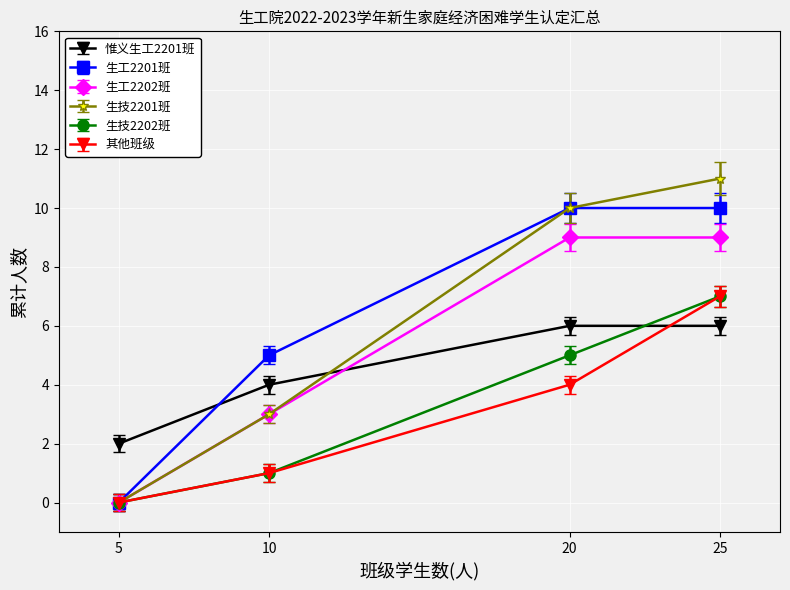

Which series changed the most between 5 and 25?

生技2201班